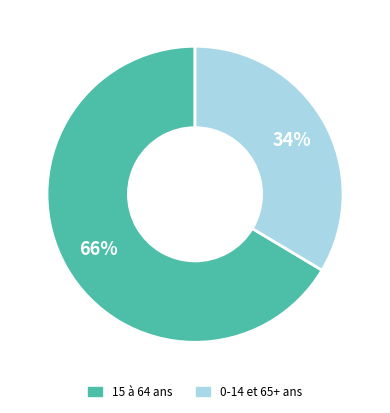

Does any single category account for the majority?

Yes